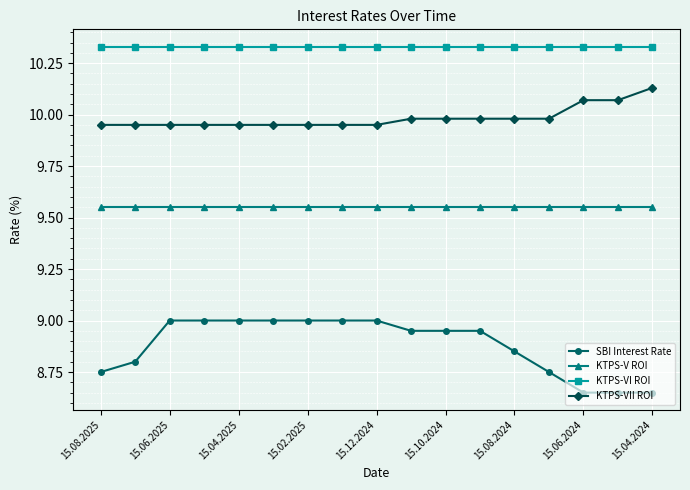

How many distinct data groups are displayed?

4